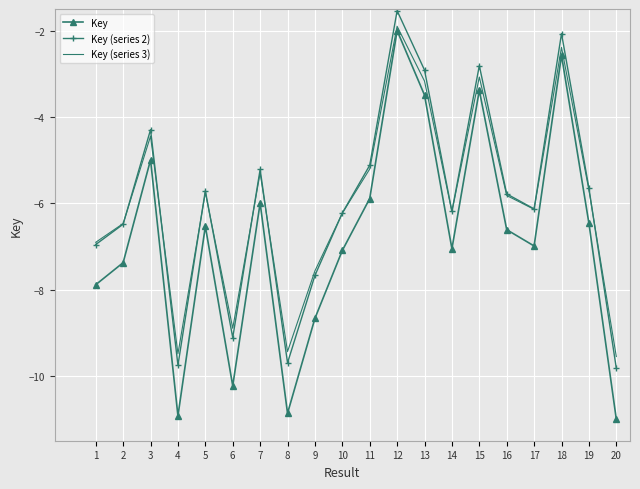

What is the approximate value of Key (series 2) at 2?

-6.5